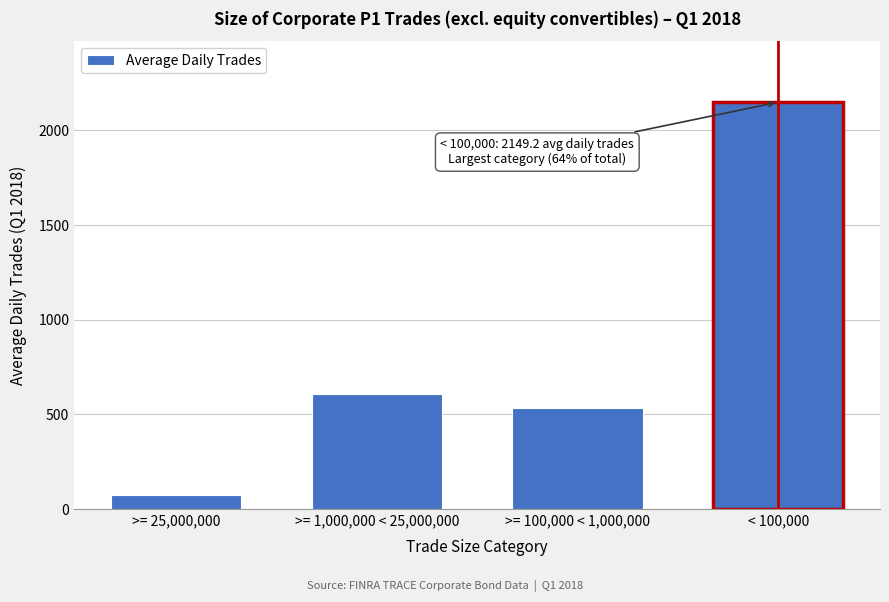

Reading left to right, list all the values displayed in this chart.

76.5	607.6	532.8	2149.2